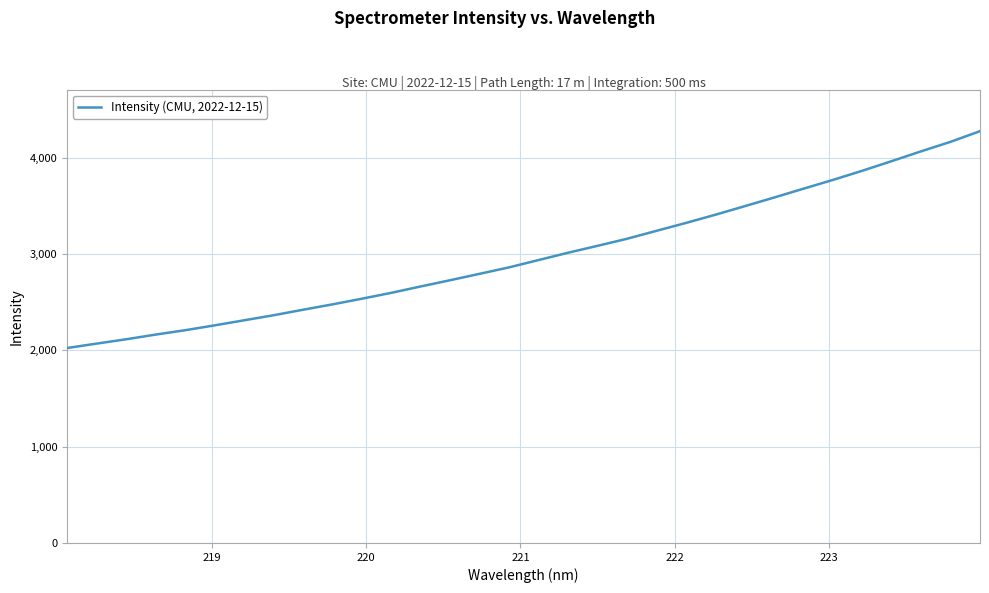

What is the difference between the maximum and minimum values?

2251.8